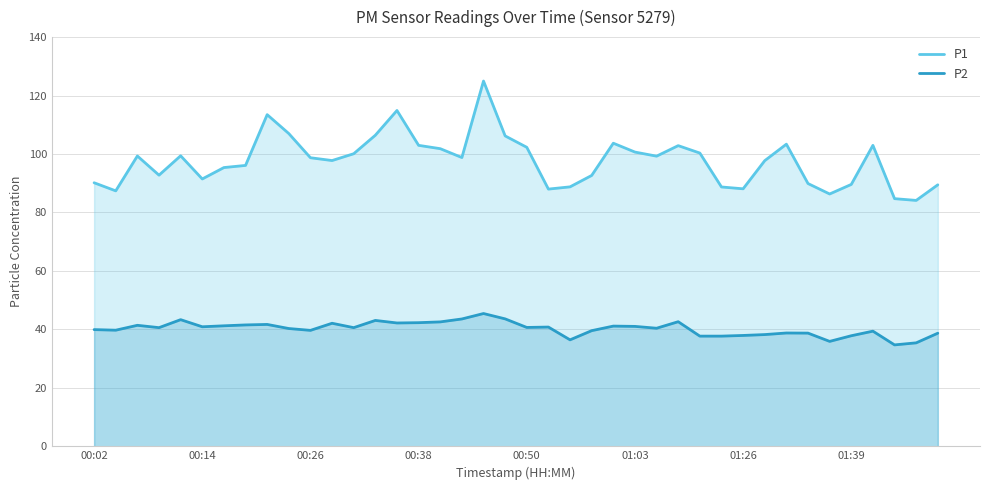

Rank the series by their maximum value, from highest to lowest.

P1, P2